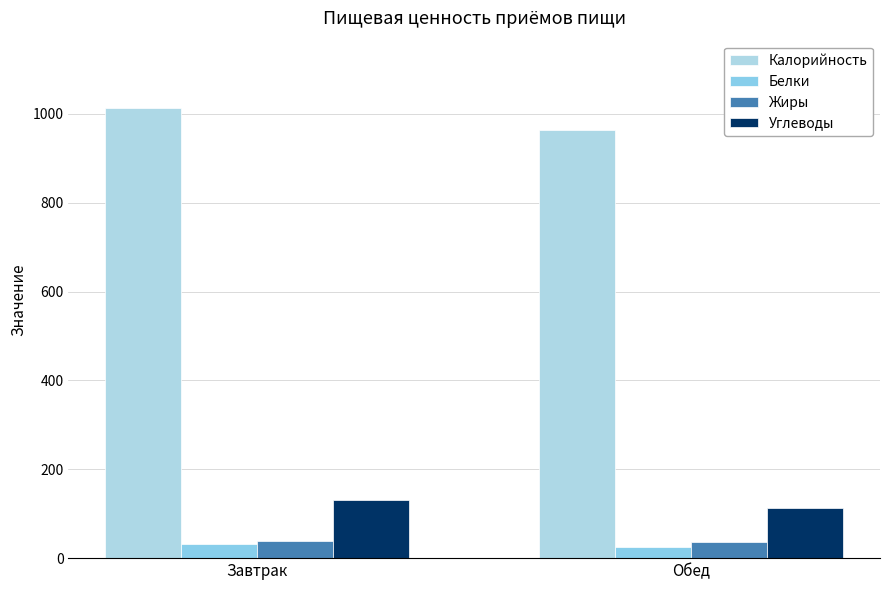

Is it true that Белки equals 32.3 at Завтрак?

True